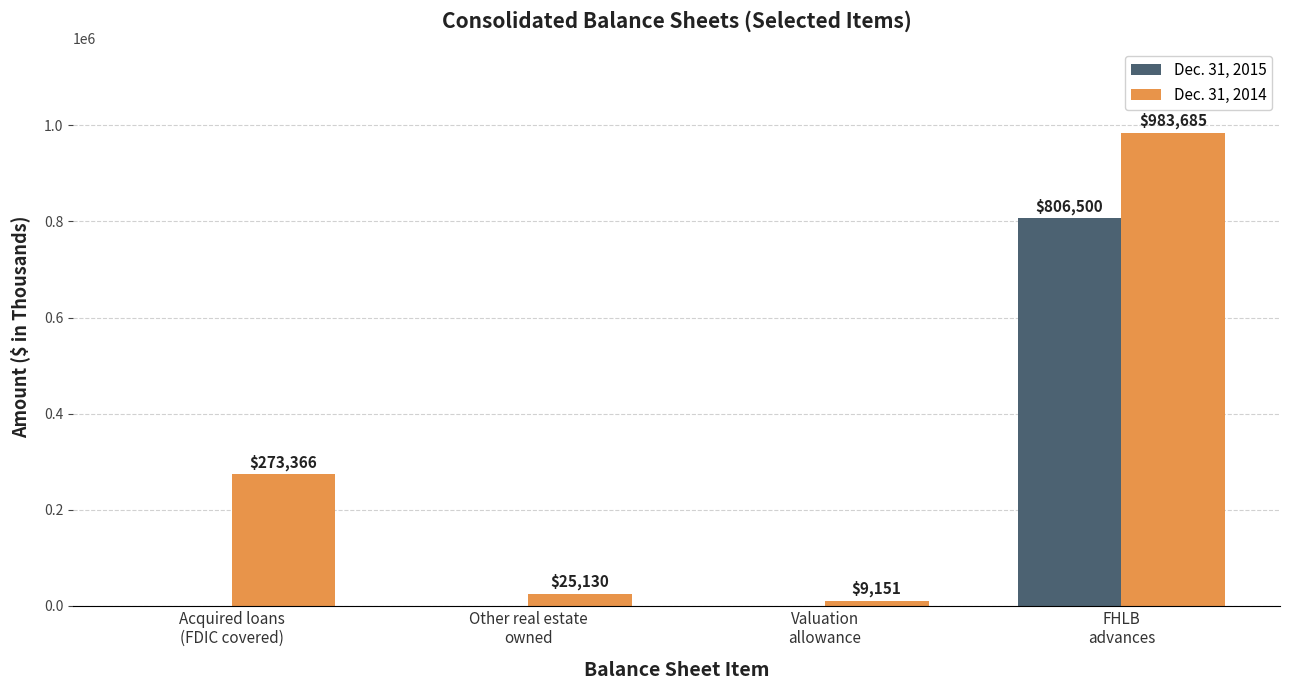

What is the spread (max minus min) of values at FHLB
advances?

177185